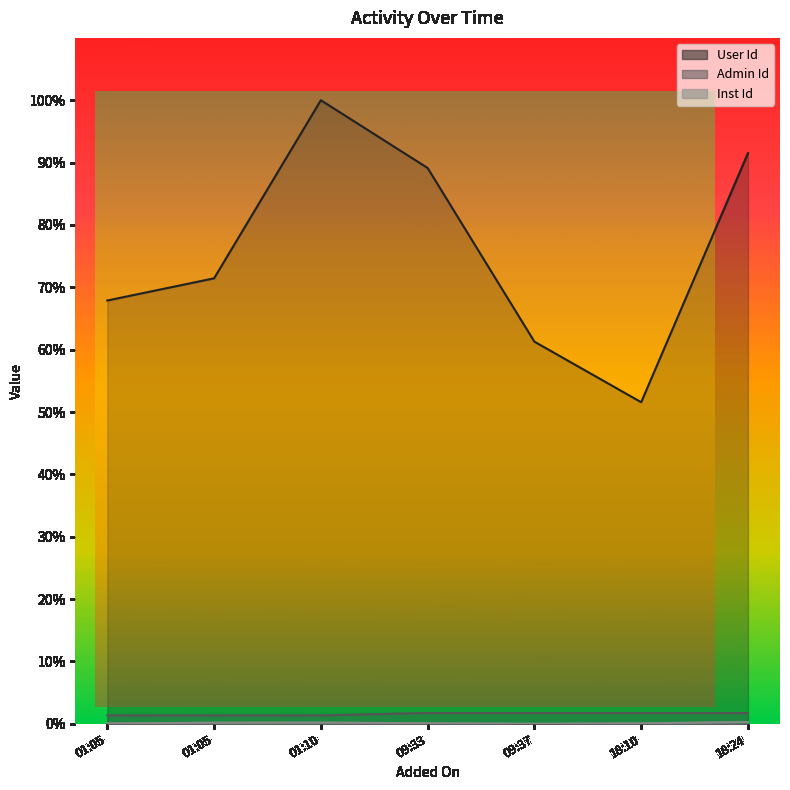

At how many categories does at least one series exceed 0?

7